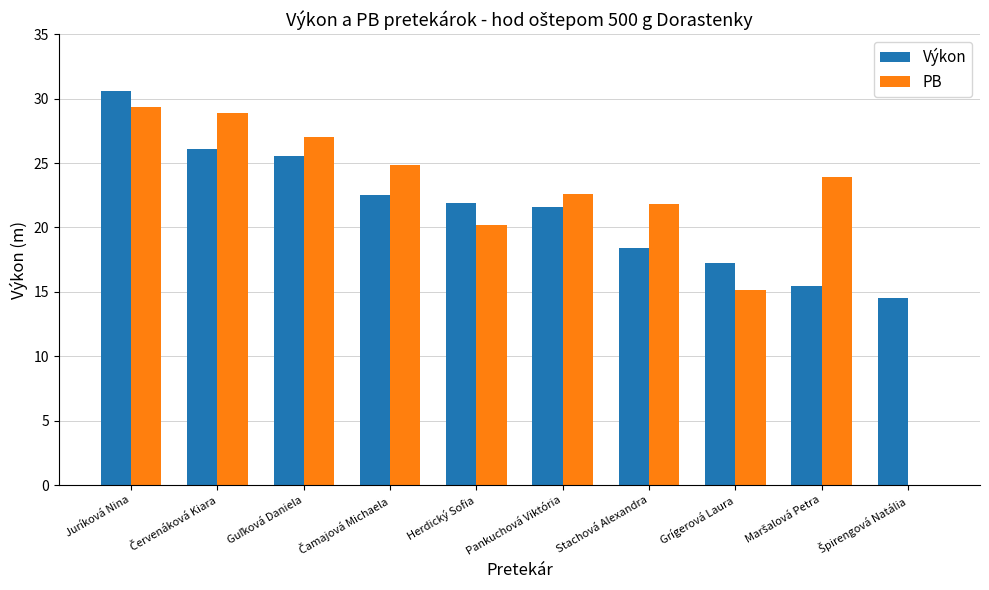

At which category is the sum across all series the highest?

Juríková Nina